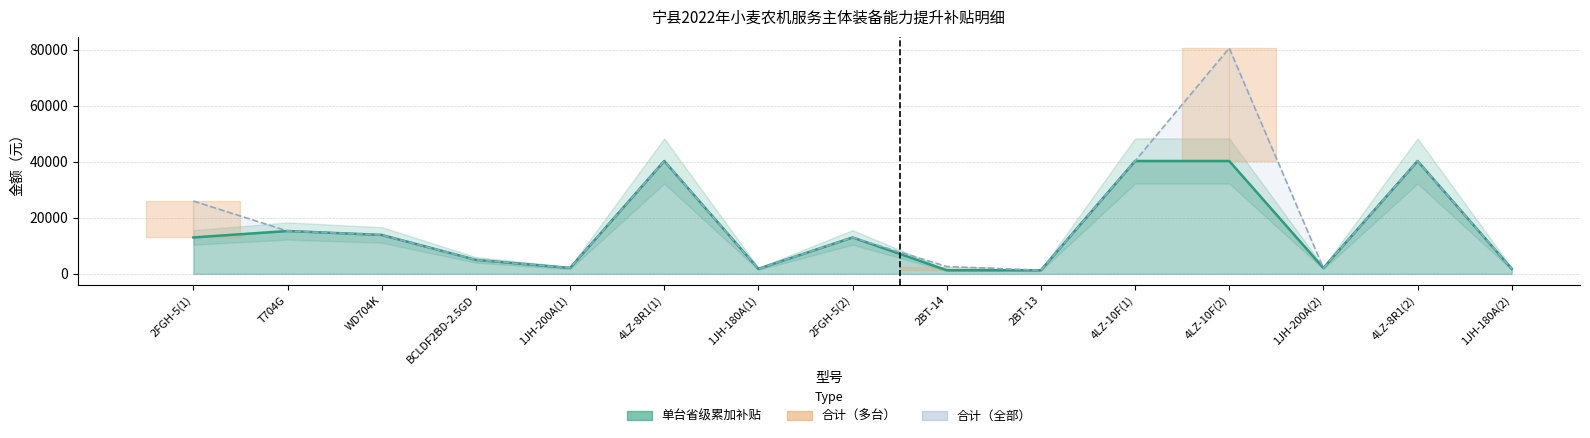

What is the total value across all series at 4LZ-8R1(1)?

80600